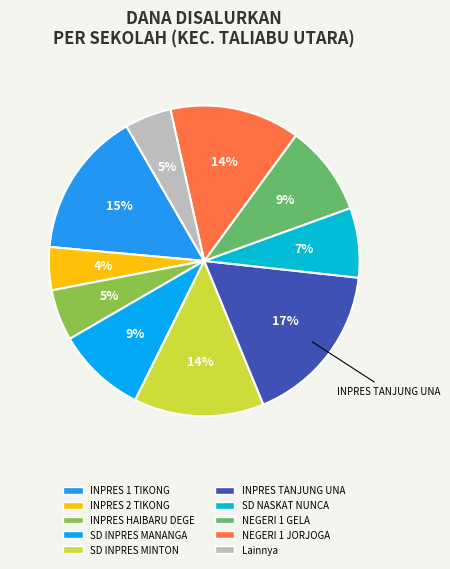

How many segments does this pie chart have?

10